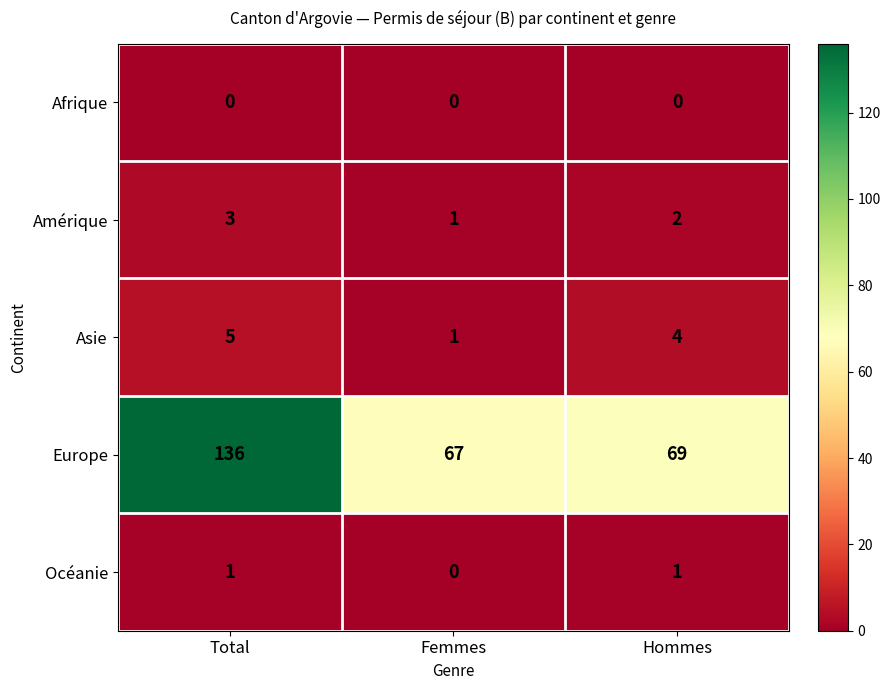

Which series has the widest spread of values?

Europe